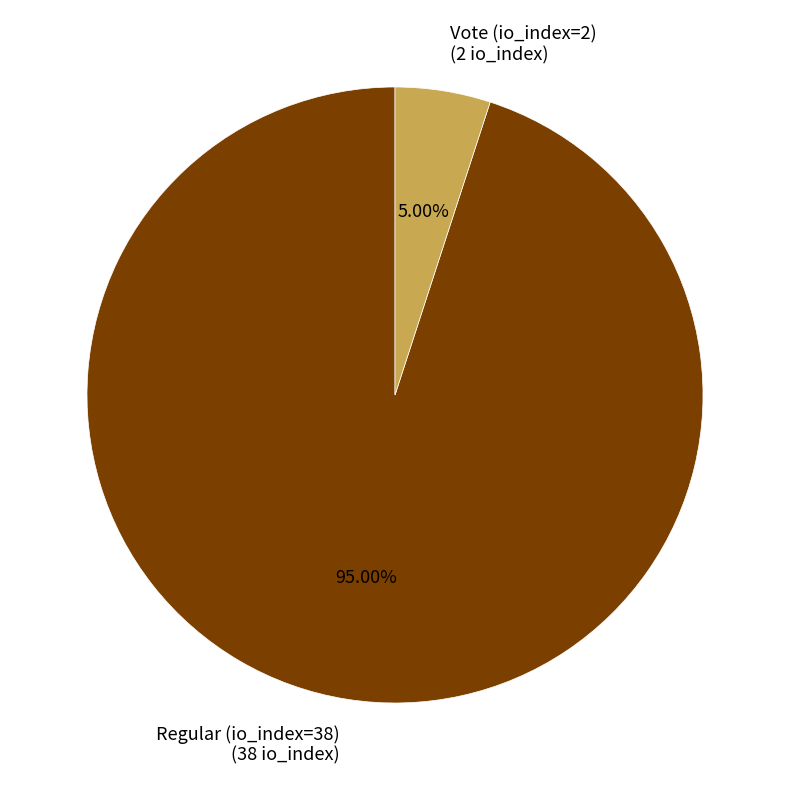

To the nearest percent, what is the average slice percentage?

50%